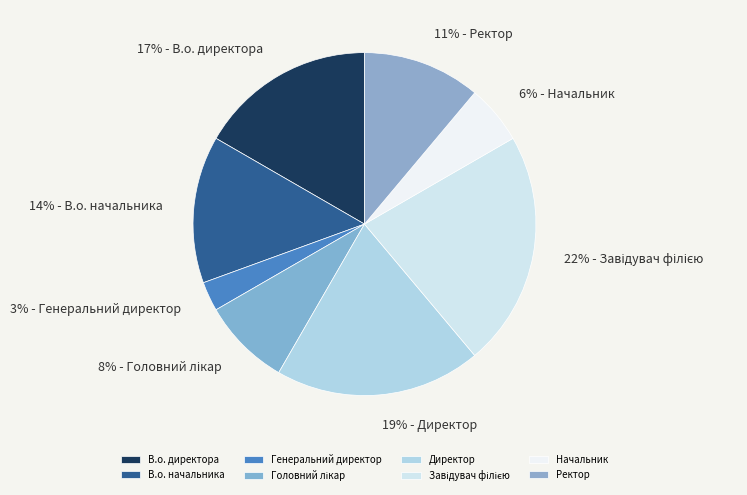

Count the number of slices in the pie.

8